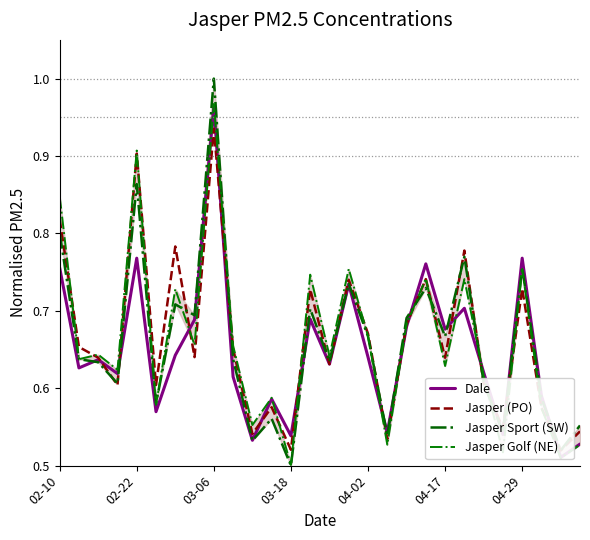

Is it true that Jasper Golf (NE) equals 0.3 at 03-06?

False